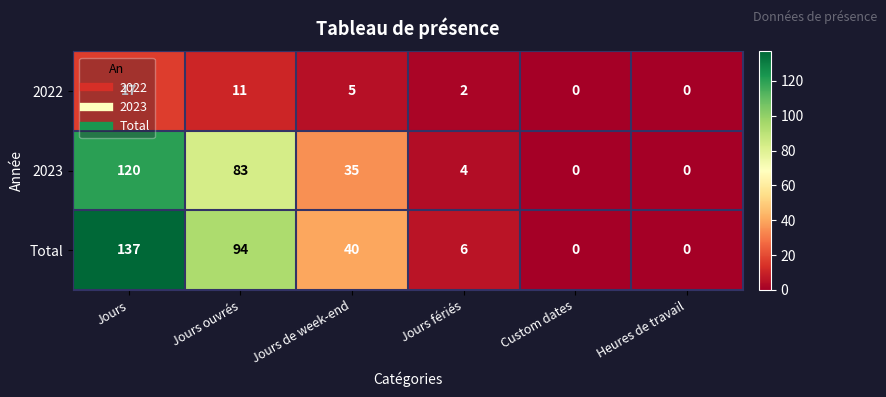

What is the difference between the maximum and minimum values in the 2022 series?

17